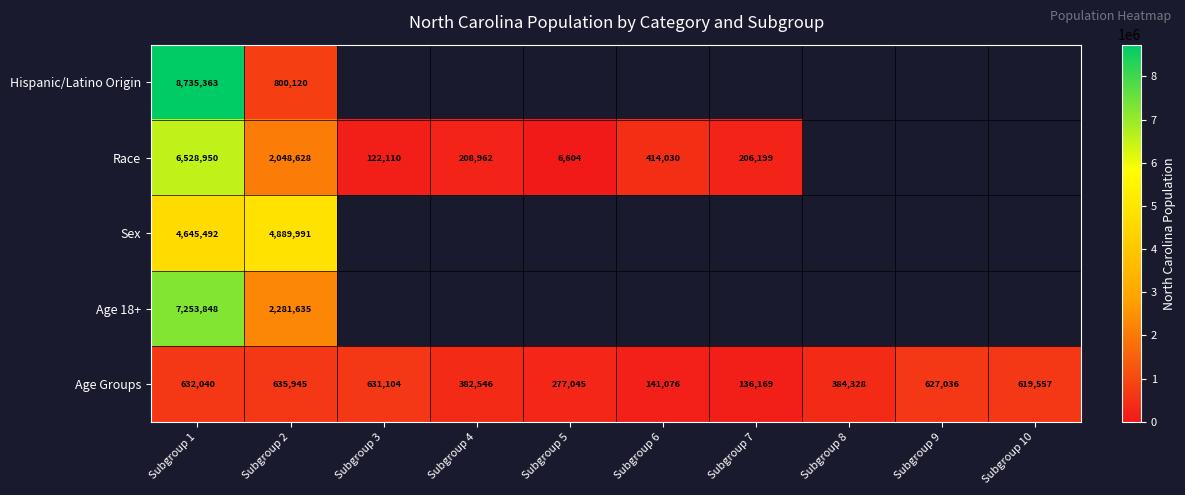

Rank the series at Subgroup 1 from highest to lowest value.

Hispanic/Latino Origin, Age 18+, Race, Sex, Age Groups